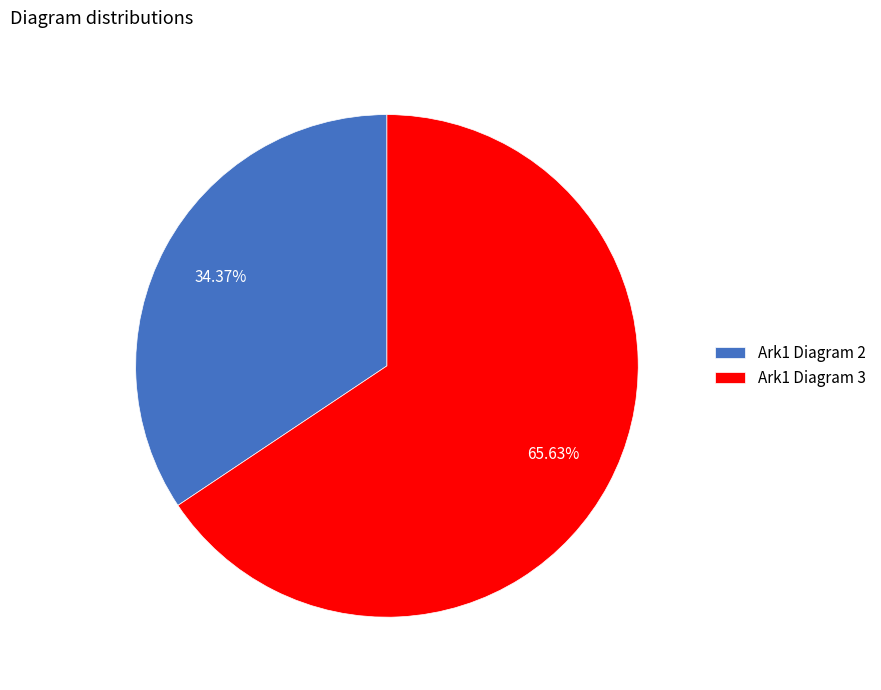

Does Ark1 Diagram 2 account for over 50% of the chart?

No